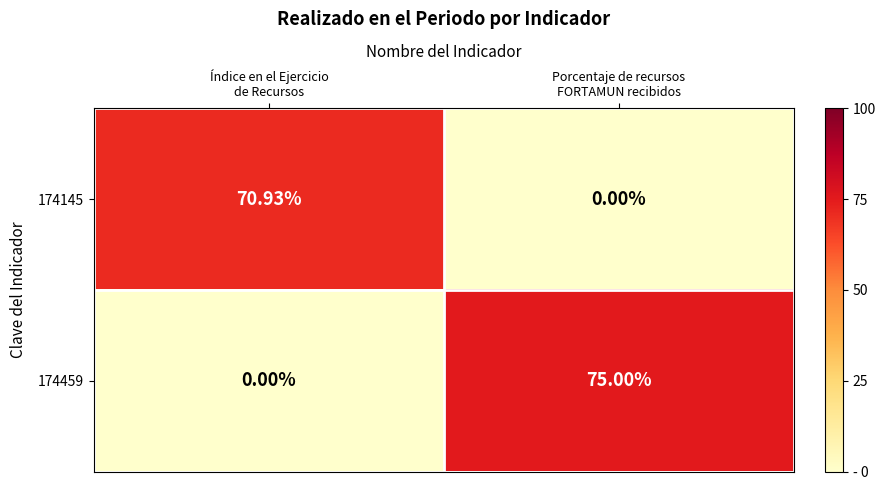

At how many categories does at least one series exceed 15?

2